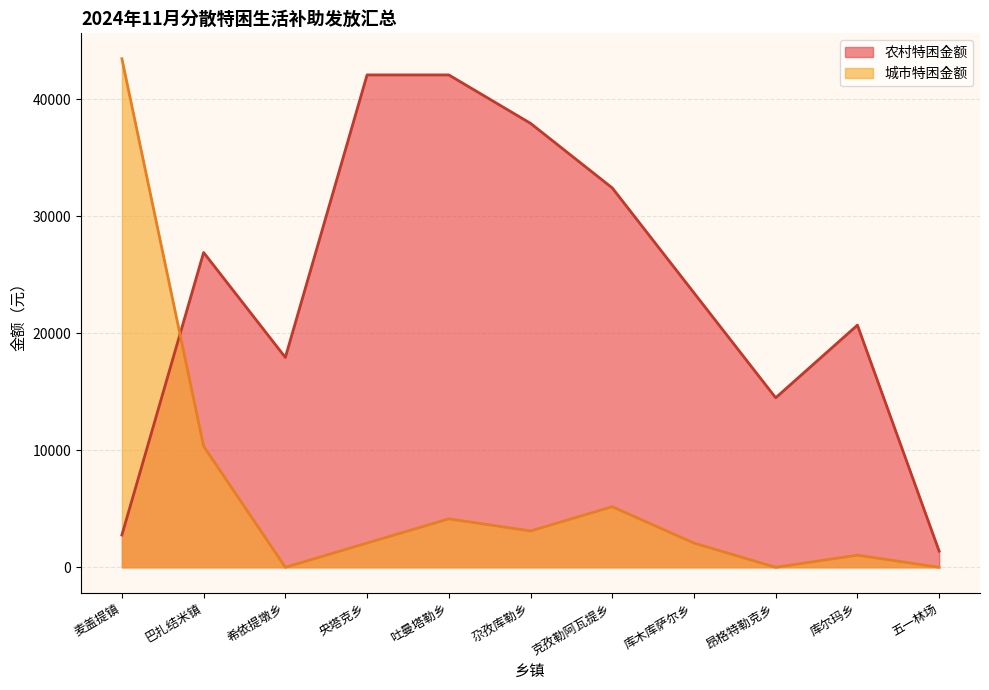

List the series in order of their overall mean, lowest first.

城市特困金额, 农村特困金额